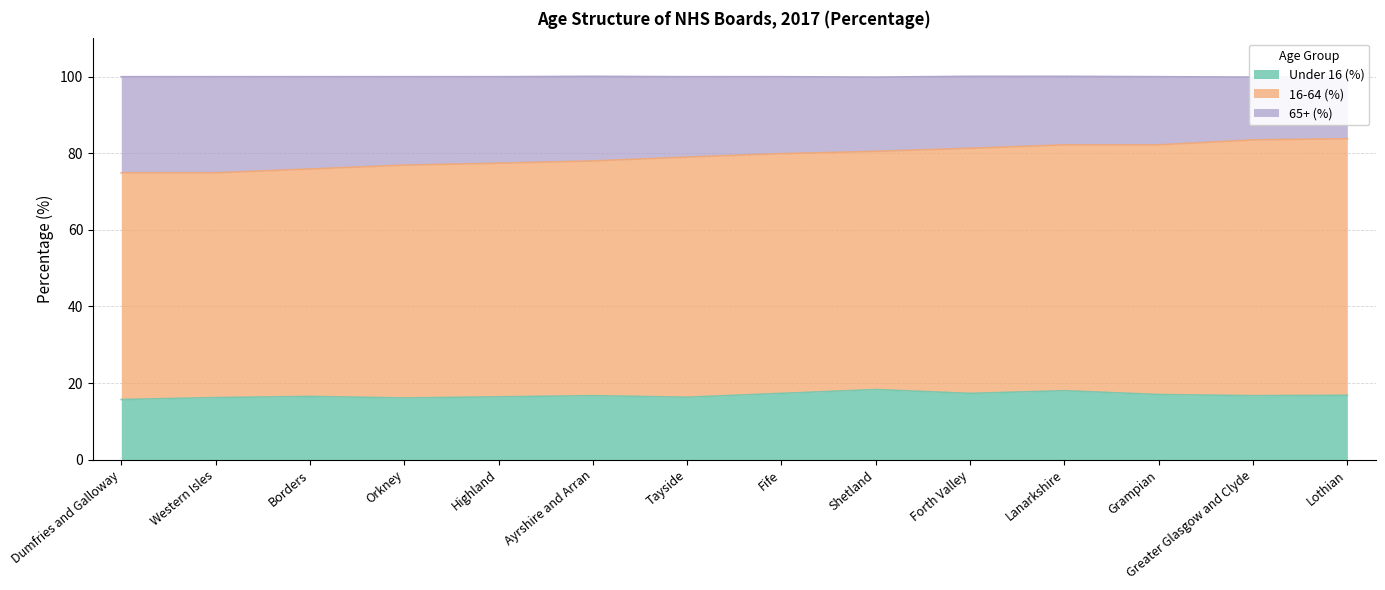

True or false: Under 16 (%) has a value of 22.4 at Tayside.

False